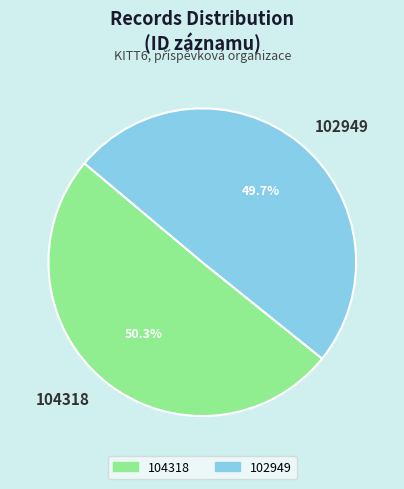

Rank the categories by value from lowest to highest.

102949, 104318